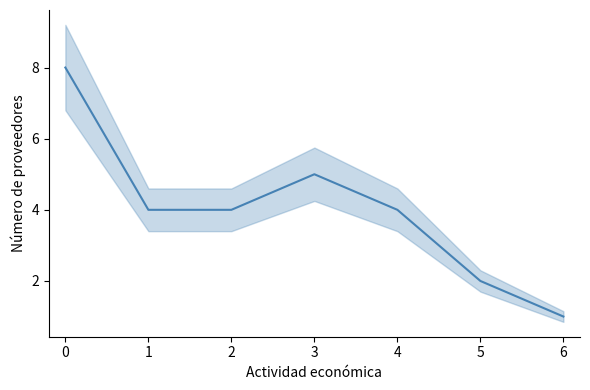

What is the change in value from 2 to 3?

+1